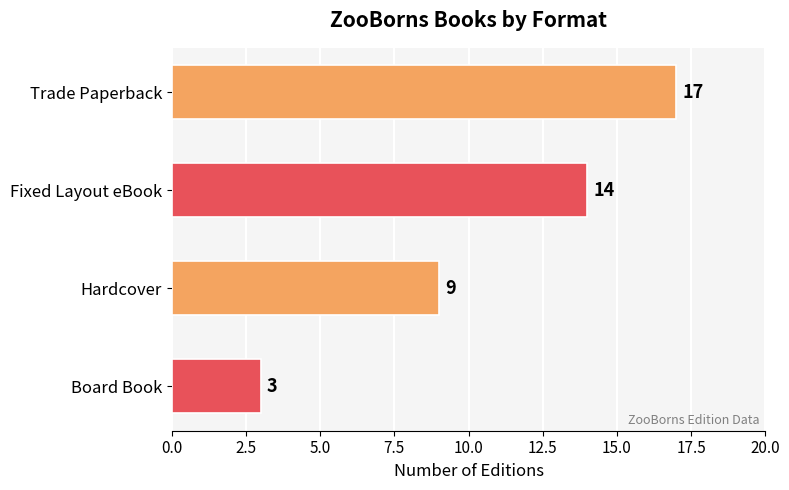

How many values are between 9 and 17?

3